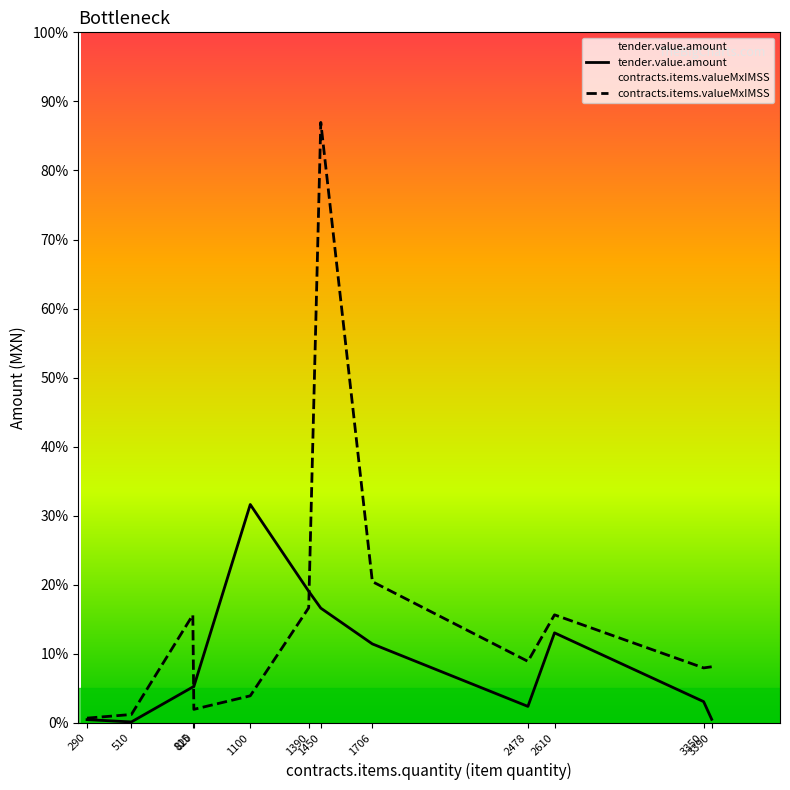

What is the value of the contracts.items.valueMxIMSS point at the 10th from the left?

15138.0